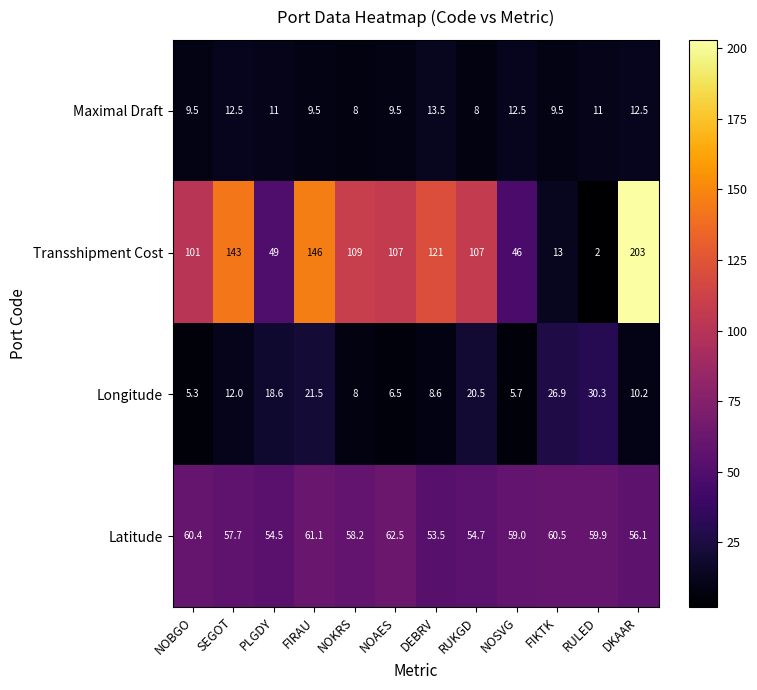

At NOBGO, list the series in order from smallest to largest.

Longitude, Maximal Draft, Latitude, Transshipment Cost